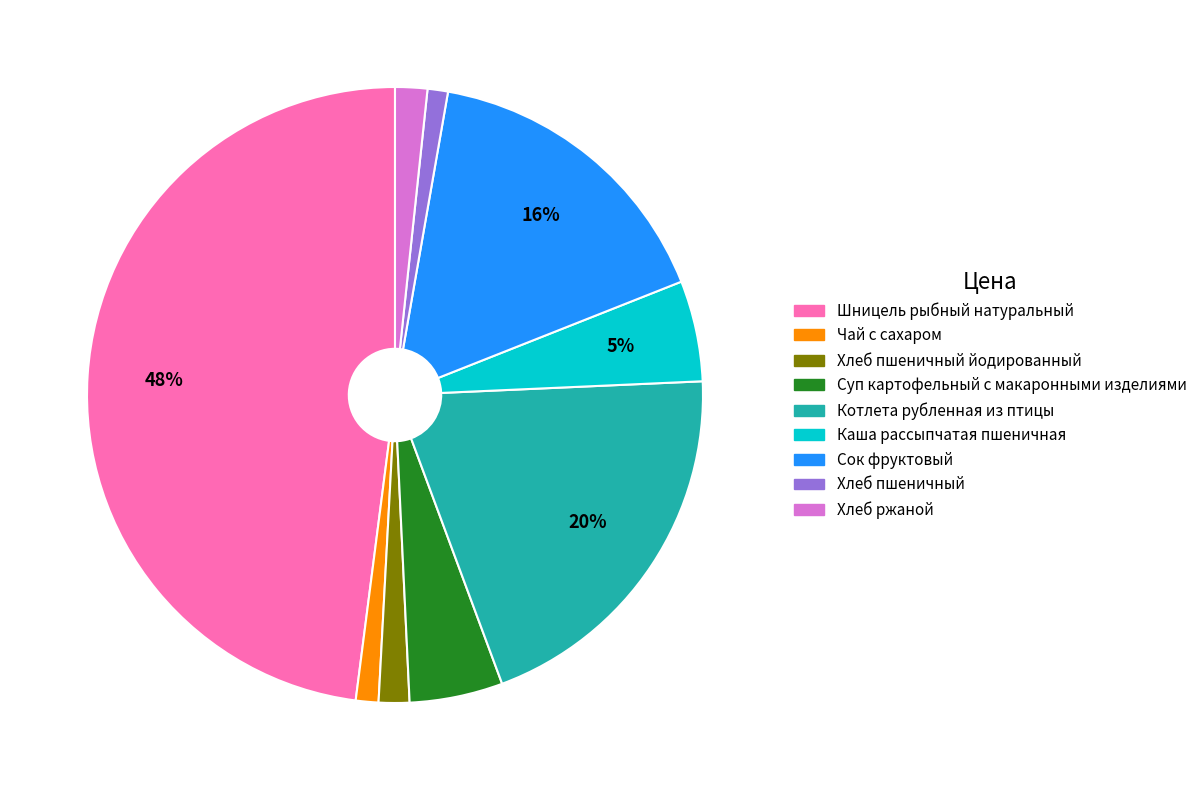

Does any single category account for the majority?

No